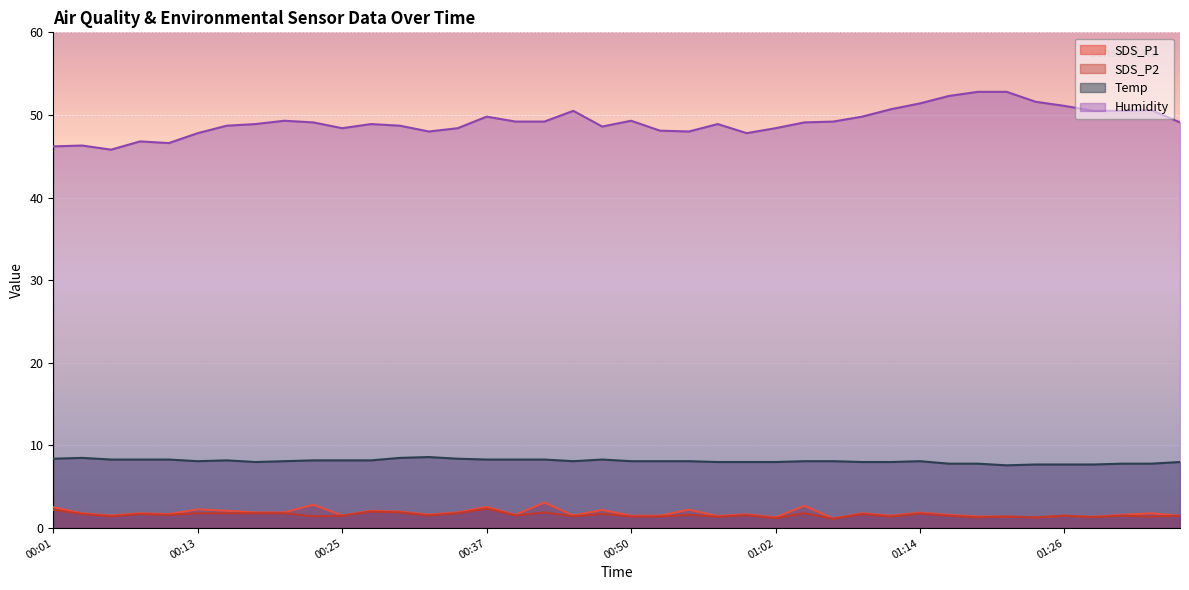

What is the label of the 40th point from the right?

00:01